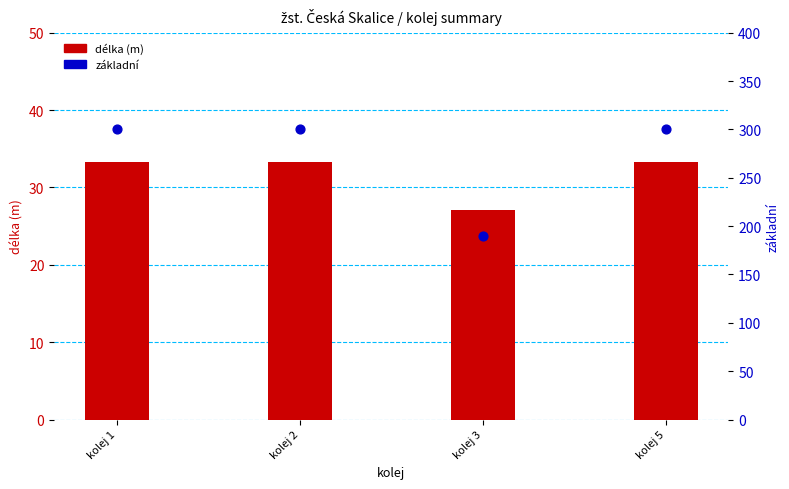

What are all the series names shown in the legend?

délka (m), základní